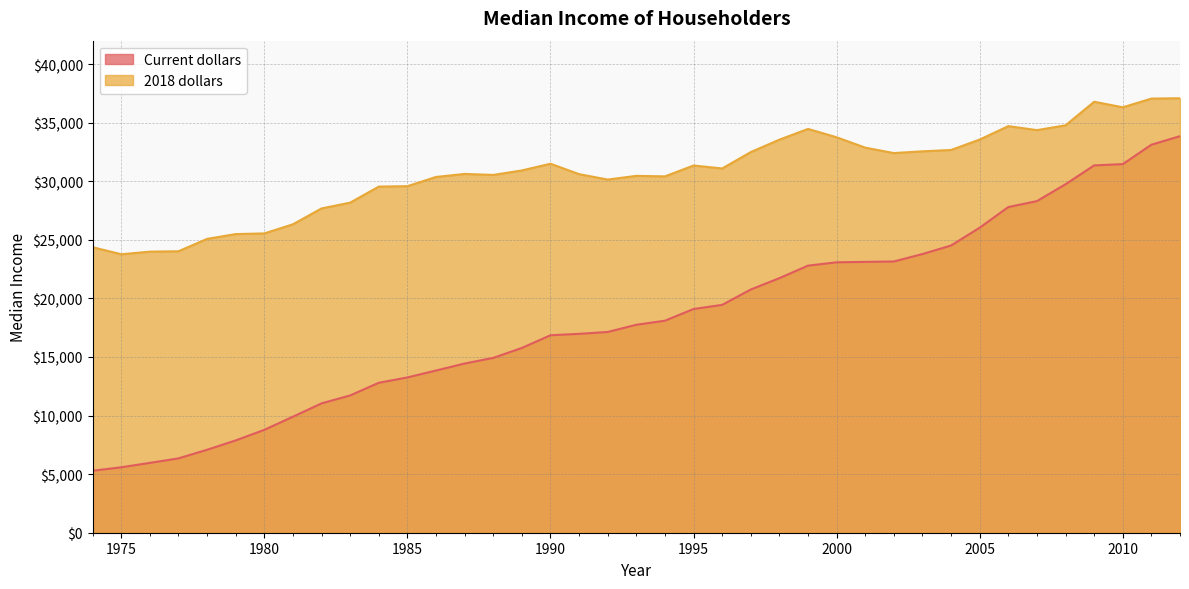

Reading left to right, extract all data points from this chart.

Current dollars: 5292	5585	5962	6347	7081	7879	8781	9903	11041	11718	12799	13254	13845	14443	14923	15771	16855	16975	17135	17751	18095	19096	19448	20761	21729	22797	23083	23118	23152	23787	24516	26036	27798	28305	29744	31354	31461	33118	33848
2018 dollars: 24371	23767	23991	24024	25082	25491	25548	26327	27681	28175	29545	29580	30367	30625	30540	30923	31496	30606	30145	30461	30416	31344	31093	32490	33551	34466	33753	32868	32406	32555	32670	33559	34705	34364	34775	36785	36312	37056	37087